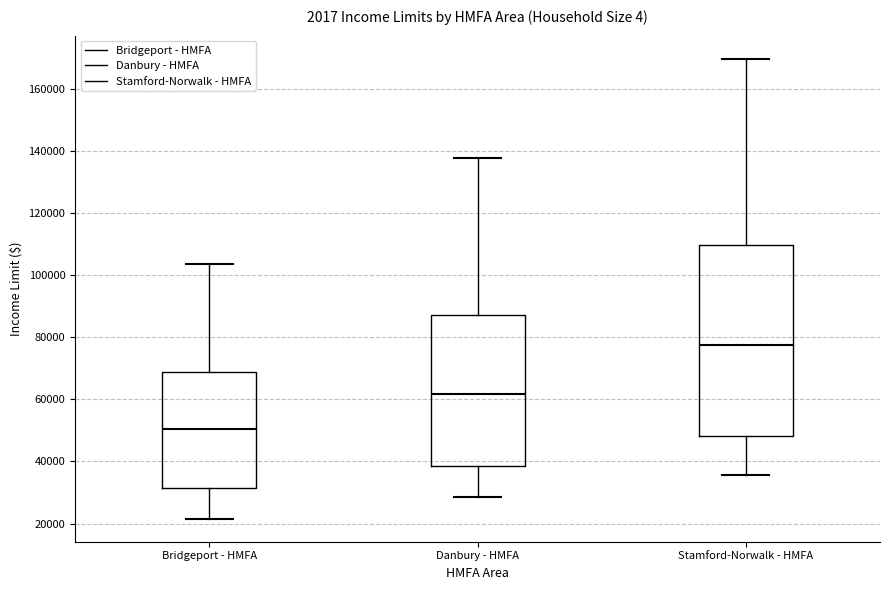

Where is the upper edge of the box for Bridgeport - HMFA on the y-axis? The values are not printed on the chart, so give them approximately, as read against the axis.

68000